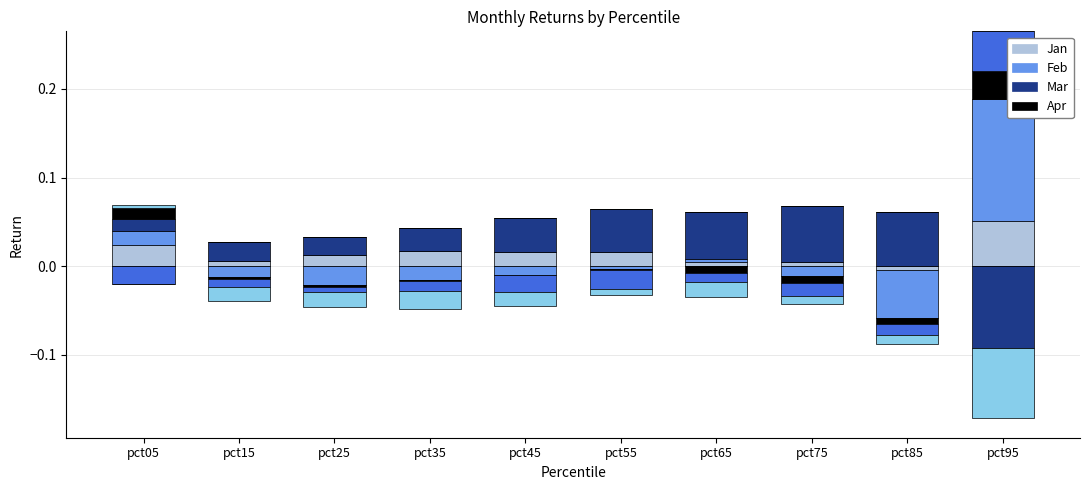

How many groups of bars are there?

10